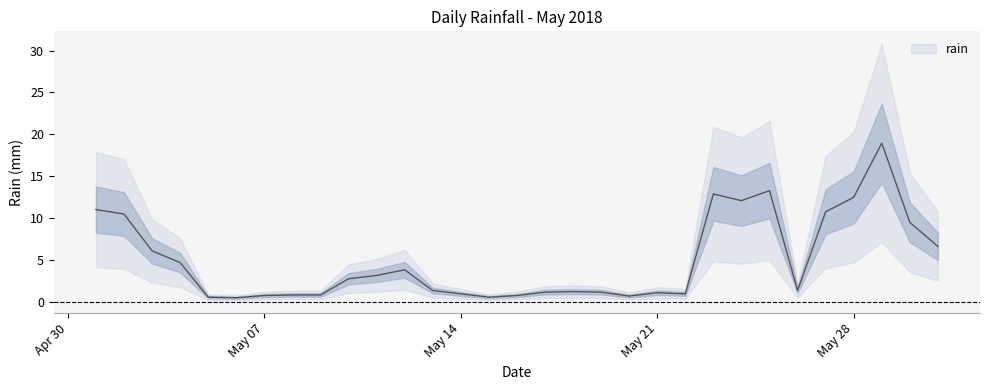

How many values are below 1?

15